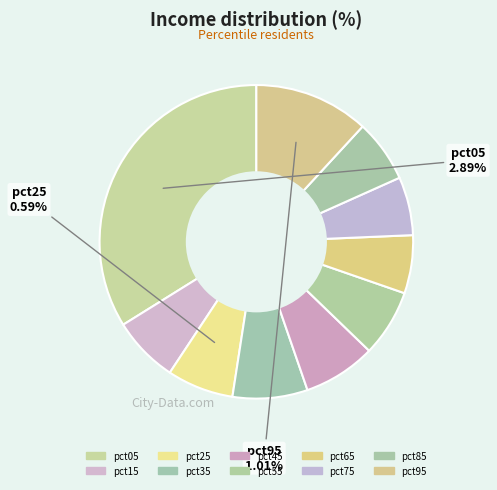

Which slice is the smallest?

pct65